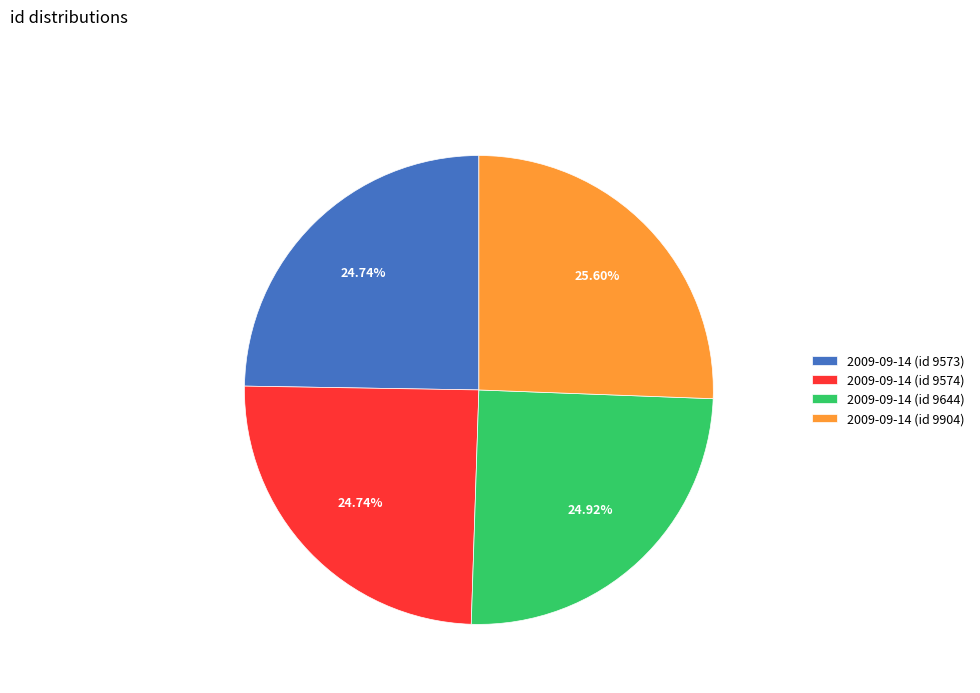

To the nearest percent, what portion does 2009-09-14 (id 9573) represent?

25%